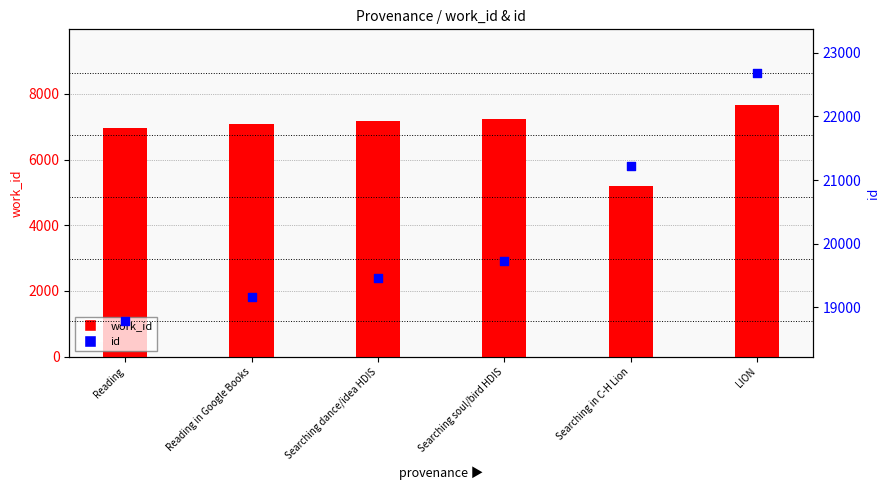

Which series has the largest total across all categories?

id